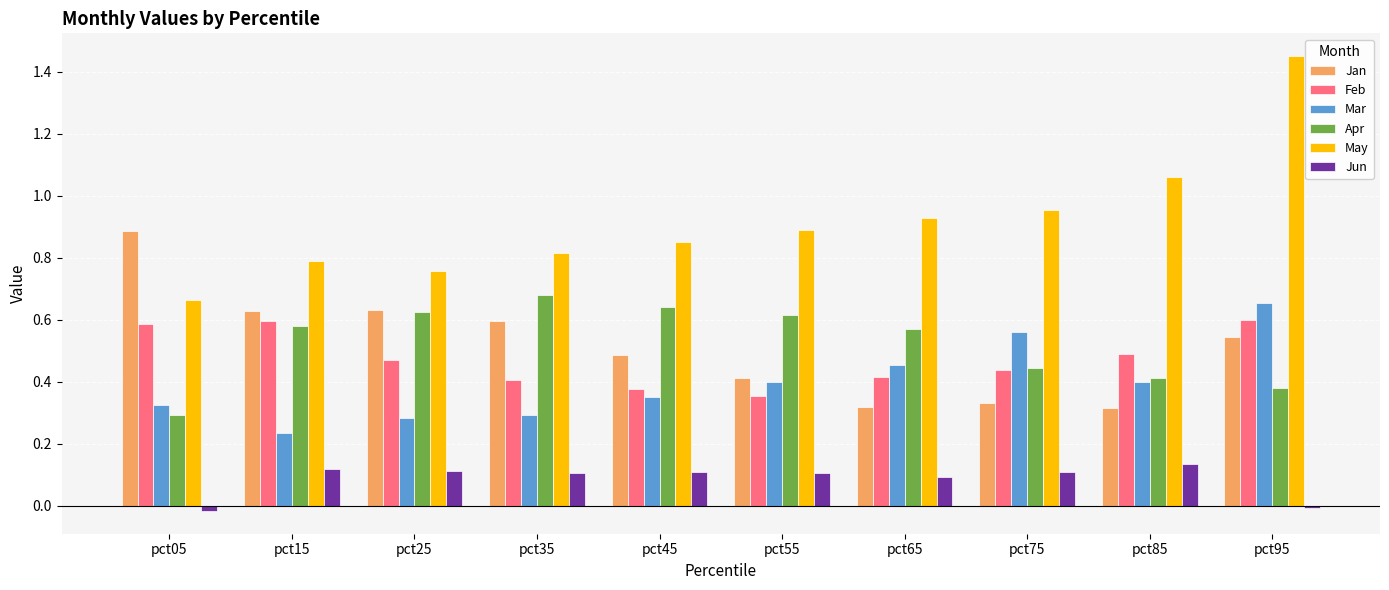

At how many categories does at least one series exceed 0?

10